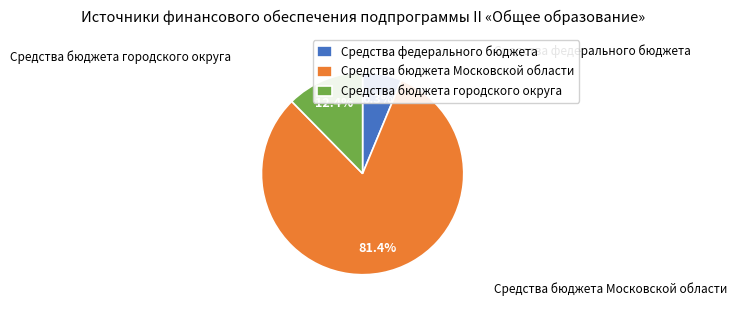

The Средства федерального бюджета slice represents 19% of the pie. True or false?

False